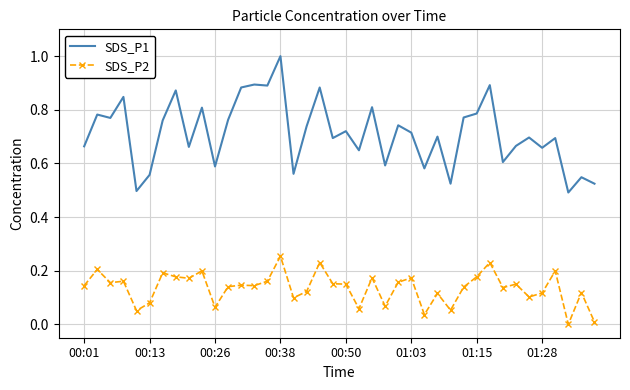

What is the maximum value shown in the chart?

1.0